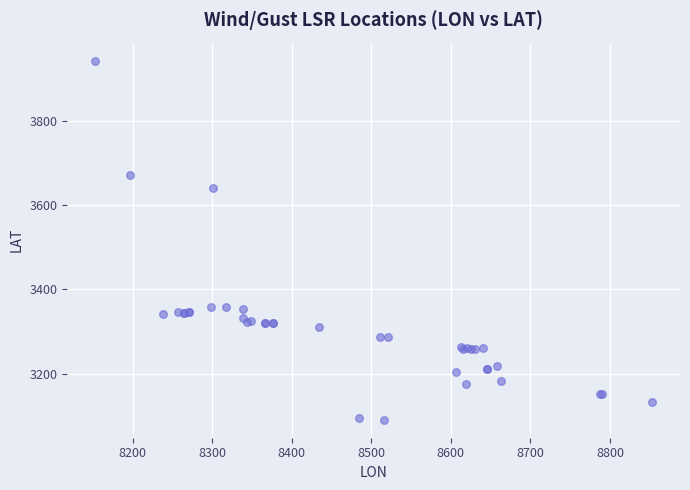

What Y value in the scatter plot is closest to 3516?

3641